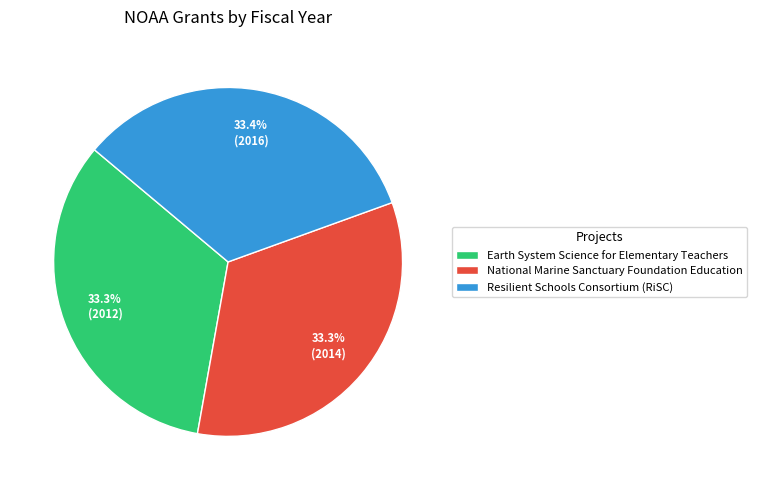

Approximately how many times larger is the value at Earth System Science for Elementary Teachers compared to National Marine Sanctuary Foundation Education?

1.0